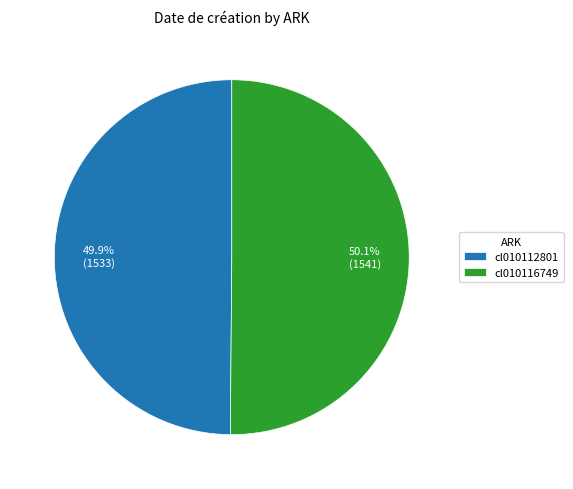

True or false: cl010112801 accounts for 50% of the total.

True